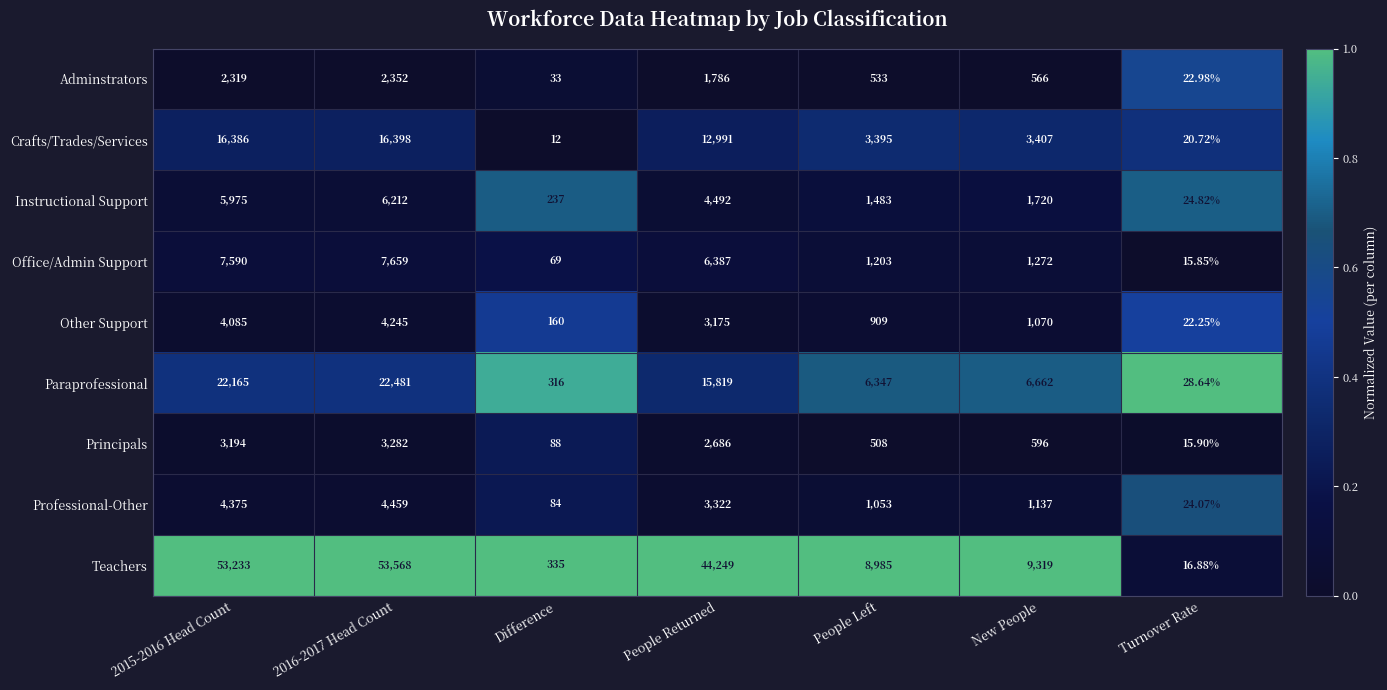

Is the value of Other Support at Difference greater than the value of Principals at 2015-2016 Head Count?

No